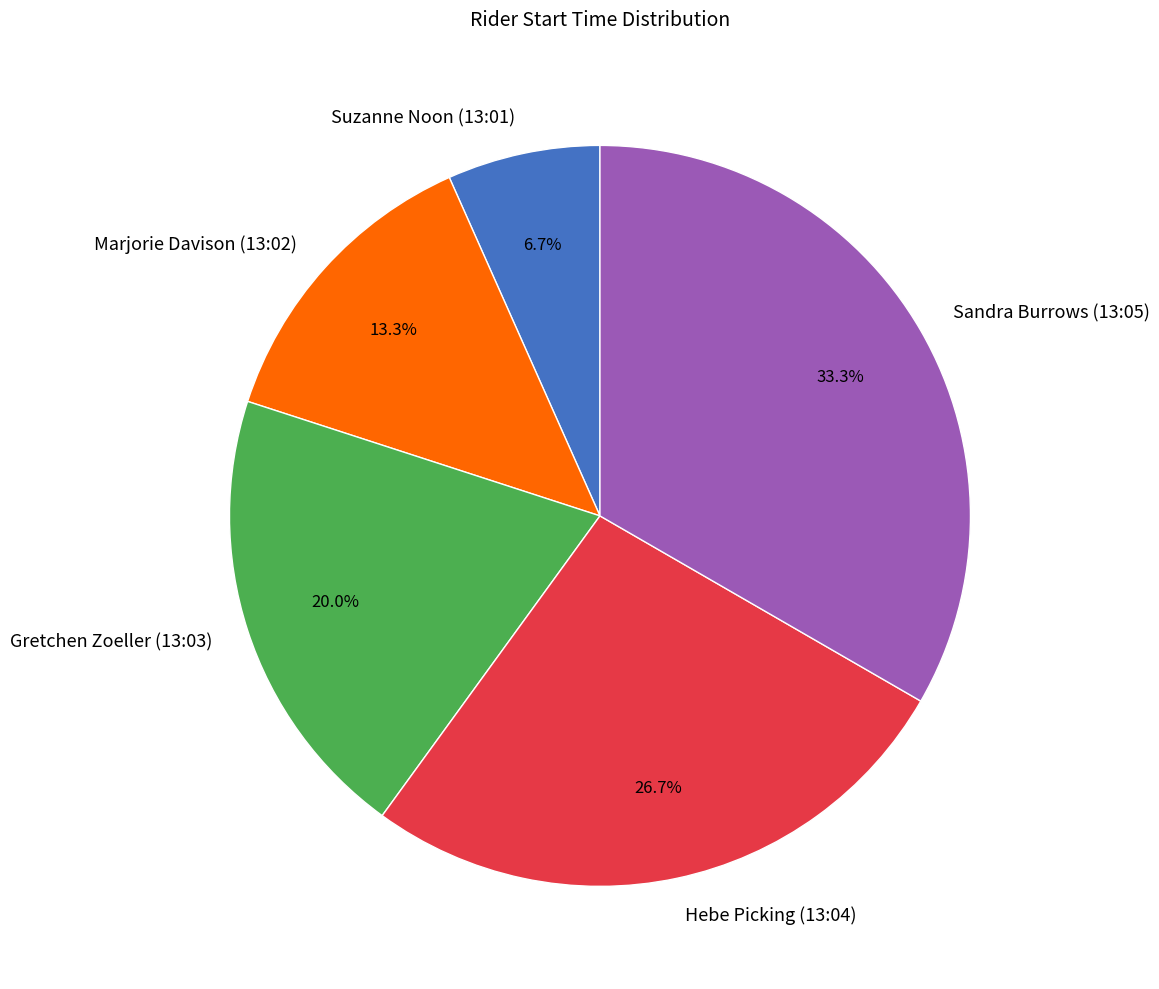

Which slice is the largest?

Sandra Burrows (13:05)